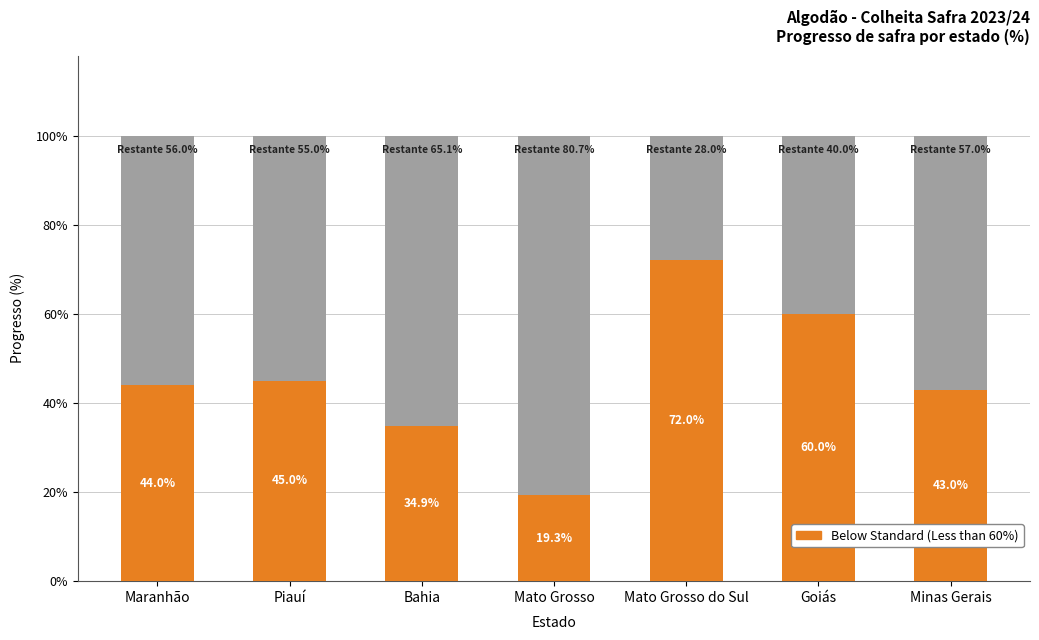

Does the chart contain stacked bars?

Yes